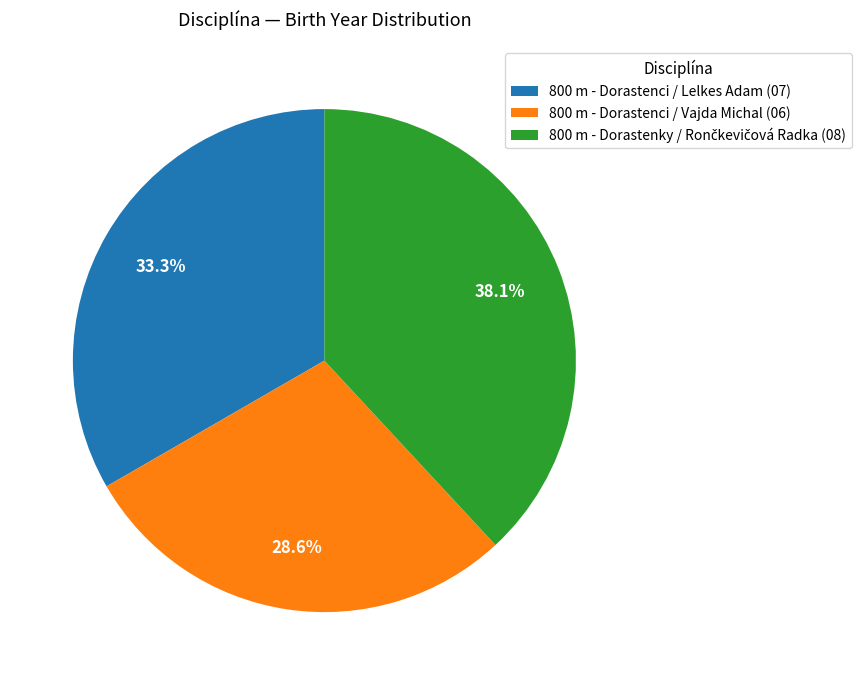

What portion of the pie excludes 800 m - Dorastenci / Lelkes Adam (07)?

66.7%